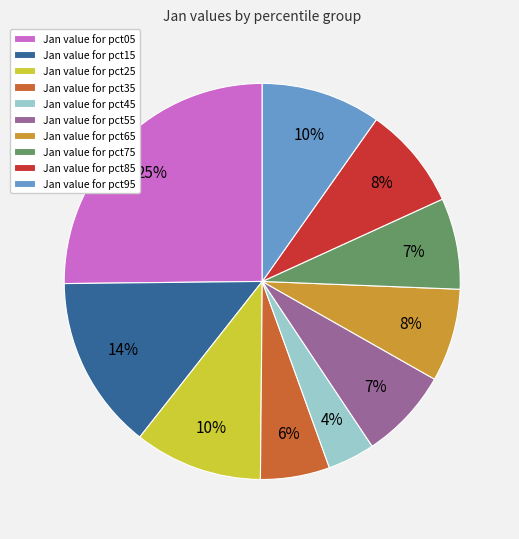

To the nearest percent, what is the average slice percentage?

10%